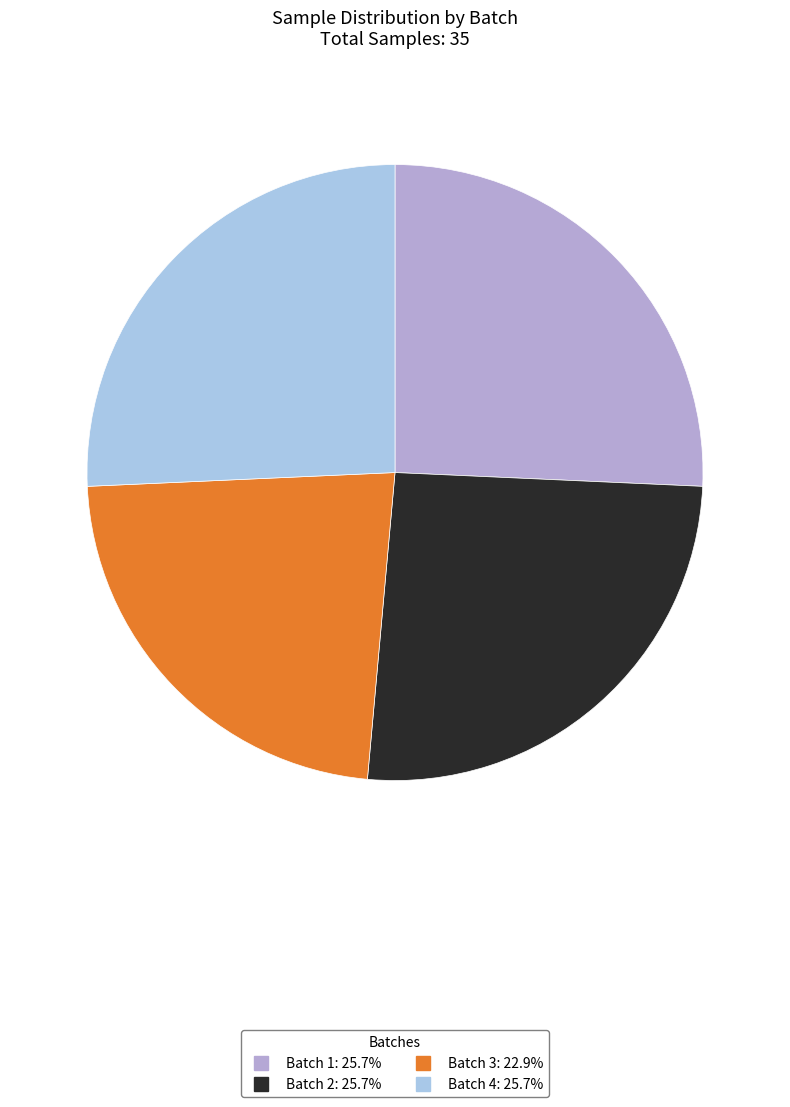

To the nearest percent, what portion does Batch 1 represent?

26%